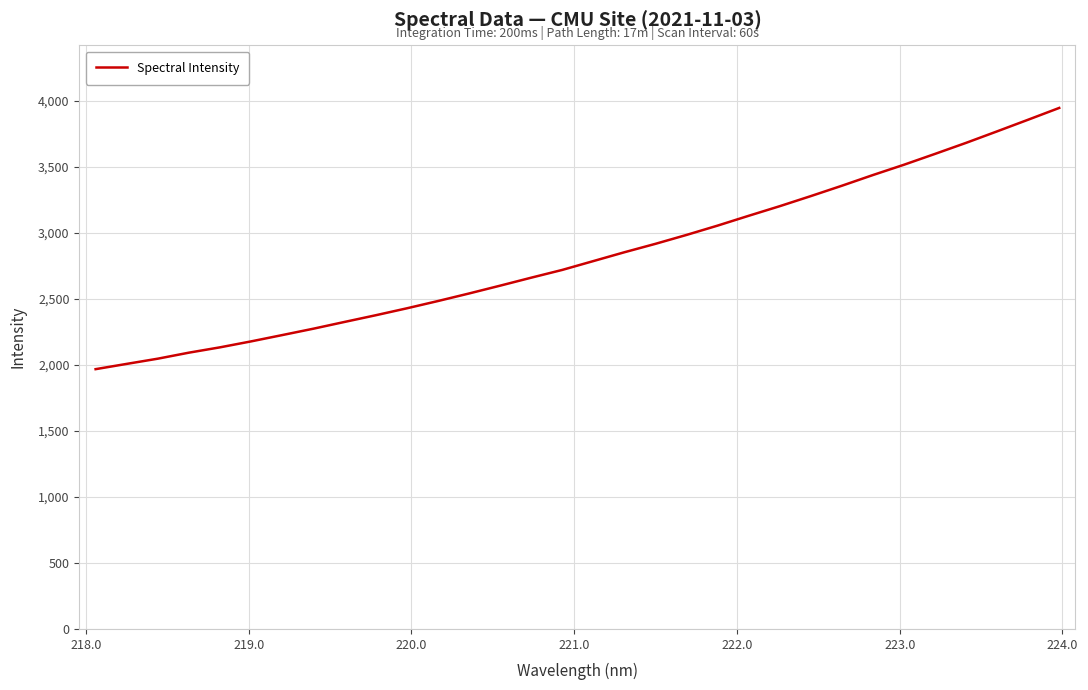

What is the smallest value displayed?

1967.2